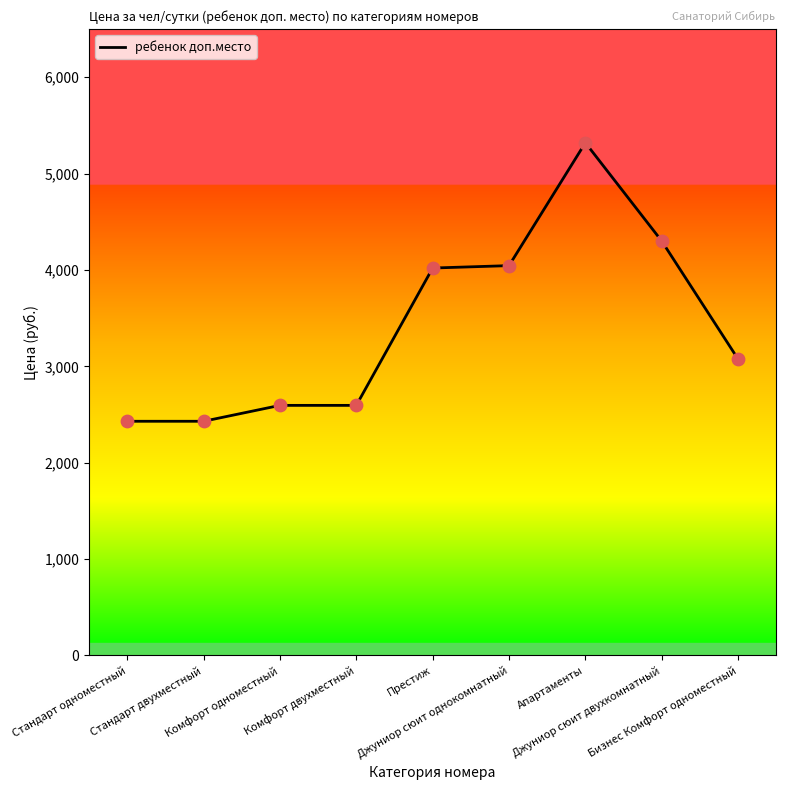

What is the change in value from Престиж to Апартаменты?

+1300